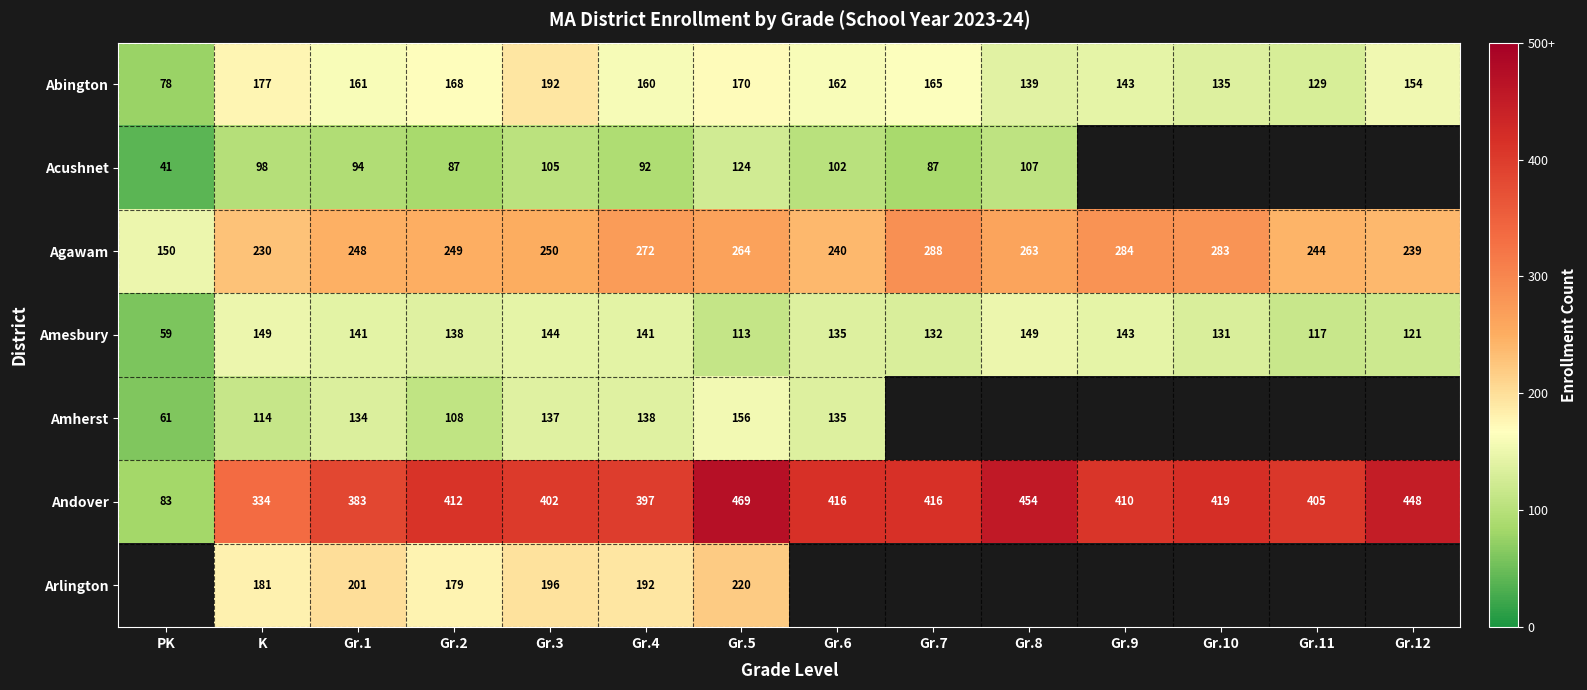

What is the difference between the maximum and minimum values in the Amesbury series?

90